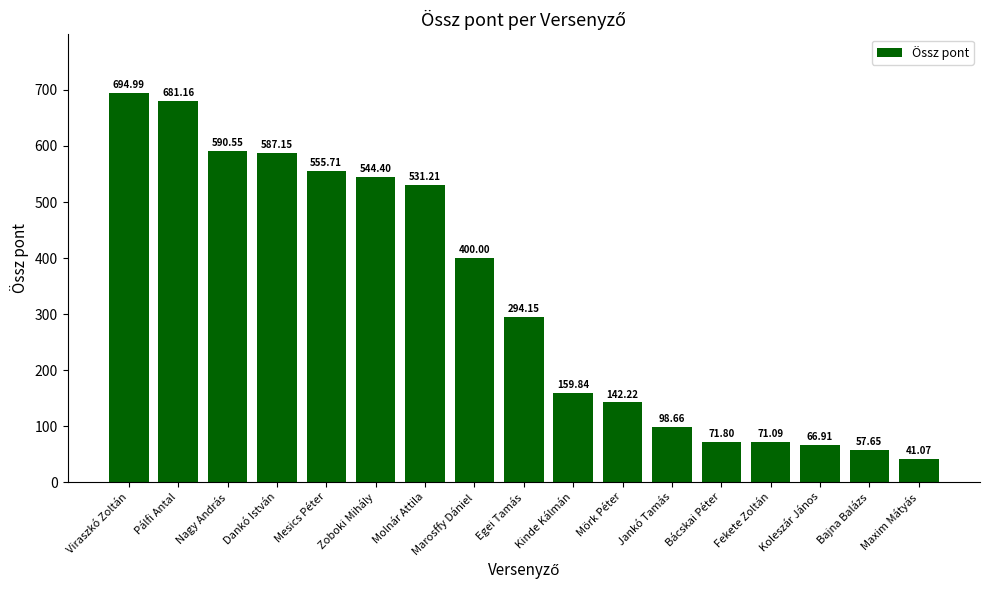

What is the label of the 6th bar from the left?

Zoboki Mihály